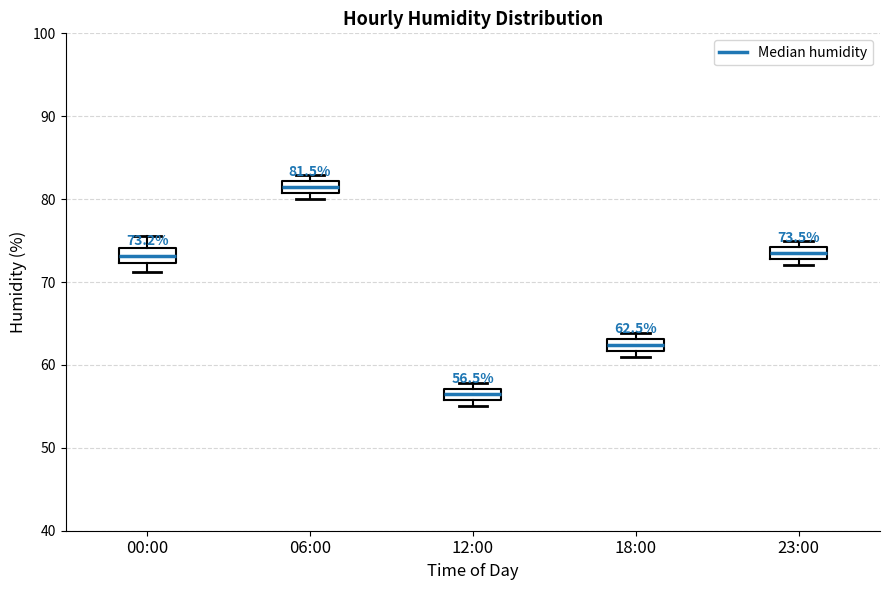

Which box has the highest median line?

06:00